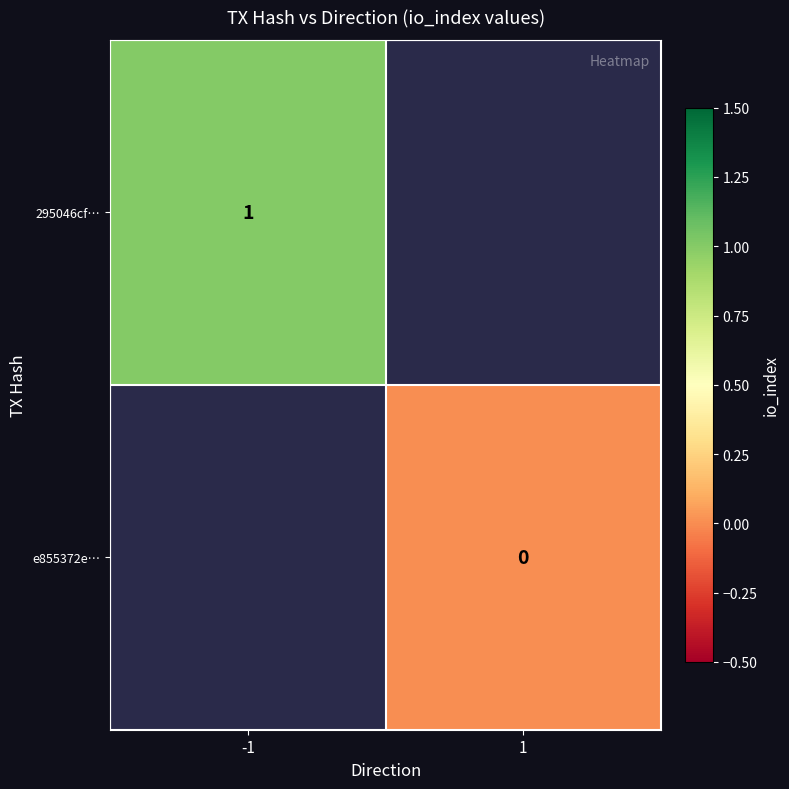

Is it true that 295046cf… equals 0 at -1?

False